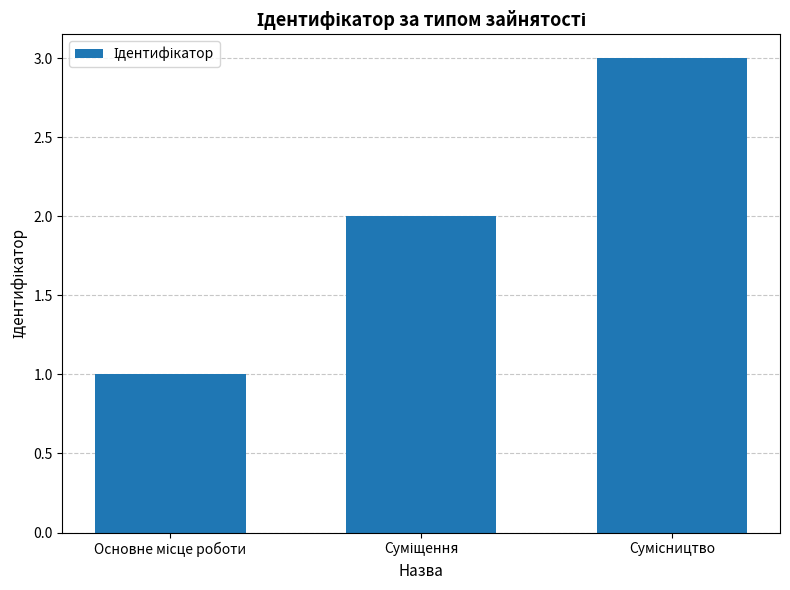

What is the sum of all values?

6